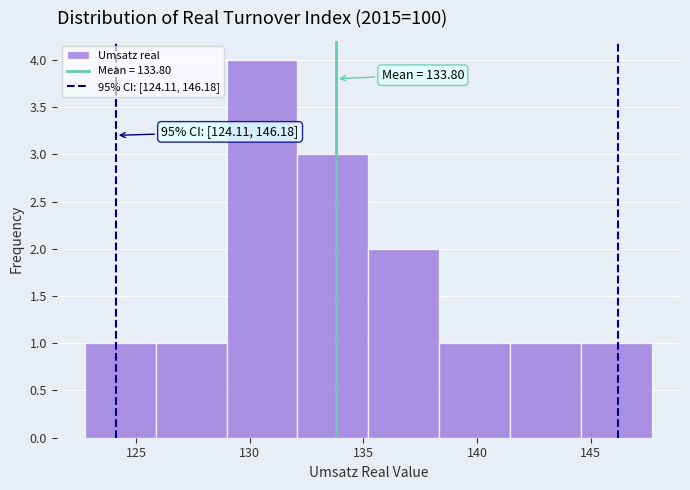

Which range on the x-axis has the tallest bar?

129.0 to 132.0